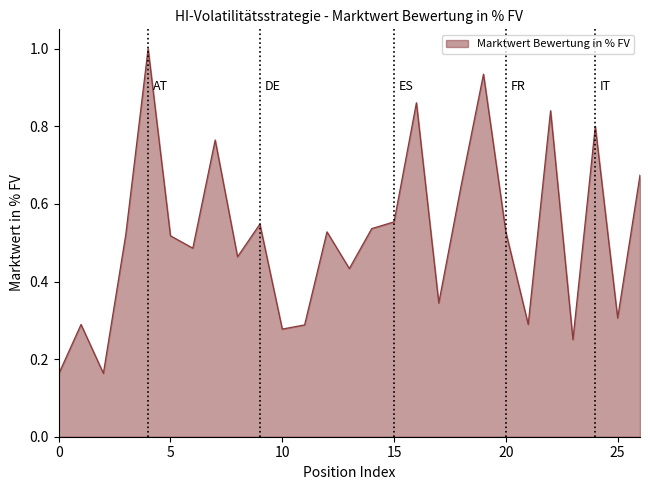

What is the sum of all values?

14.0